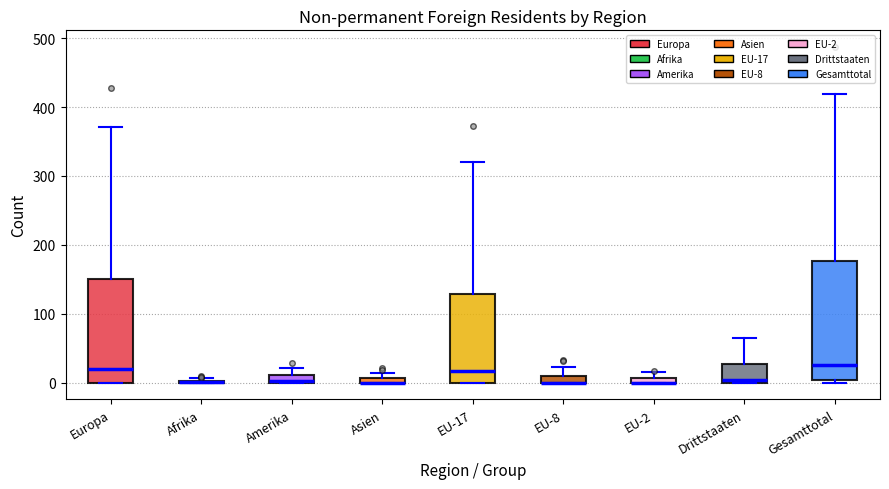

Which box is the tallest, from its lower edge to its upper edge?

Gesamttotal